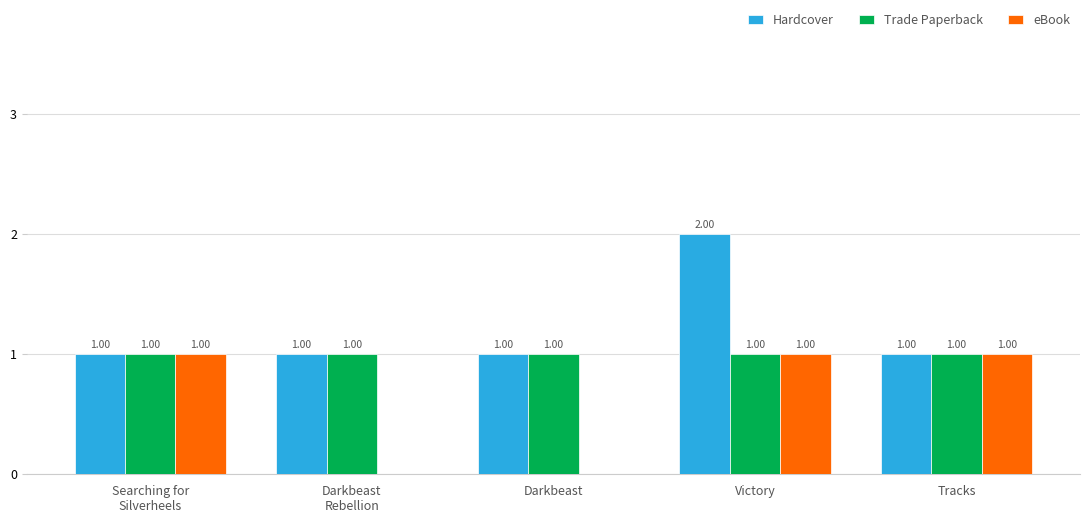

What value does the Trade Paperback series have at Tracks?

1